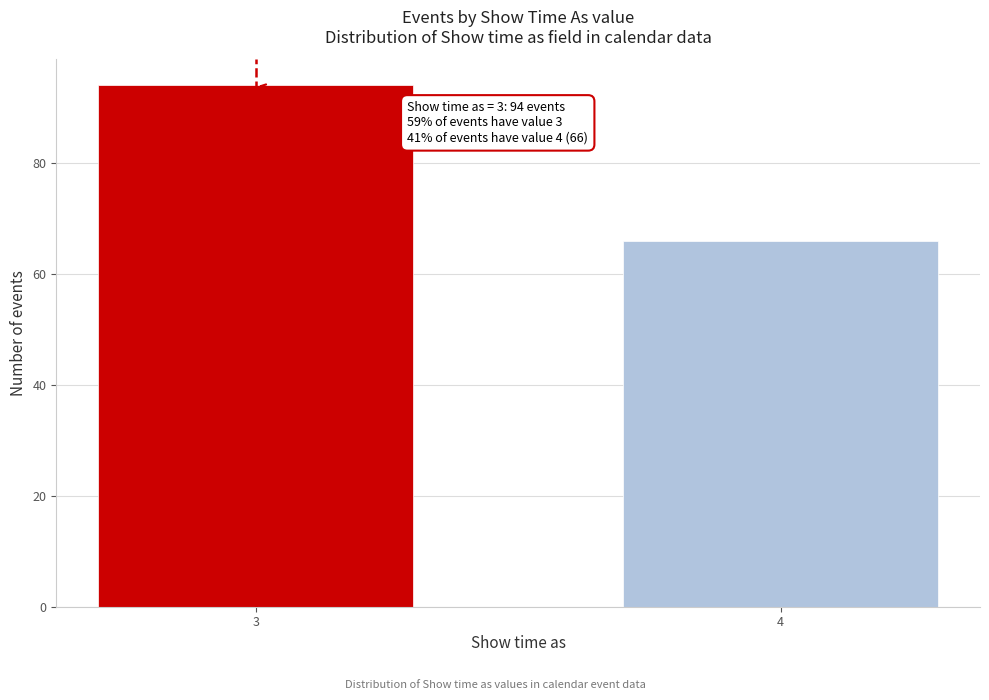

Reading left to right, transcribe all the data shown in this chart.

3=94	4=66